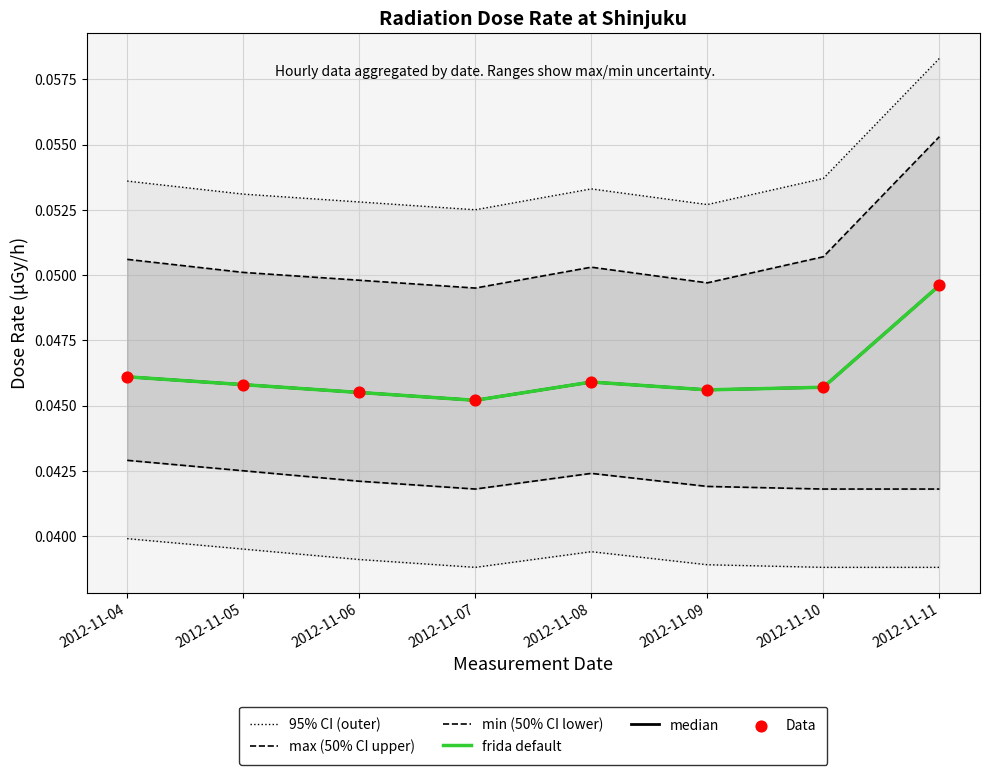

What are all the series names shown in the legend?

95% CI (outer), max (50% CI upper), min (50% CI lower), frida default, median, Data